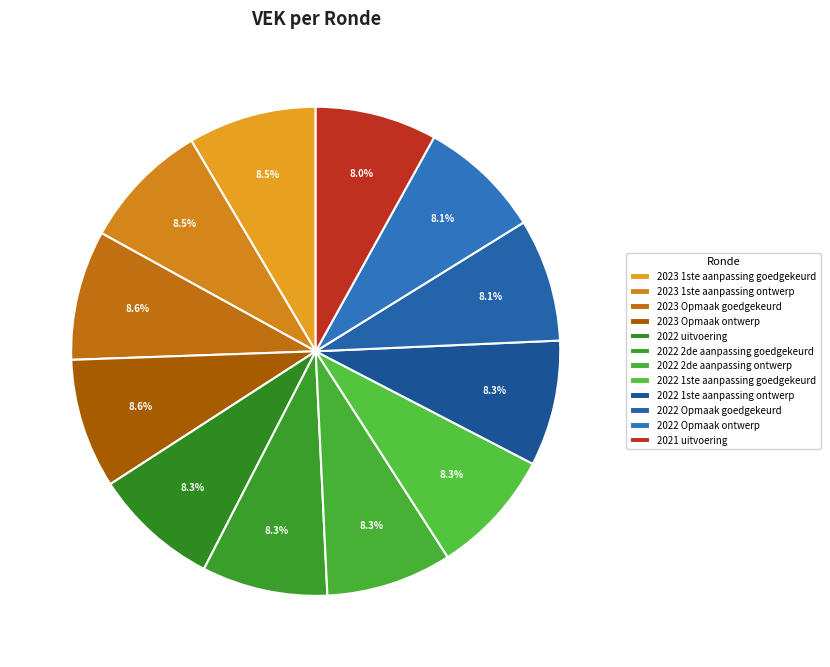

How many segments does this pie chart have?

12